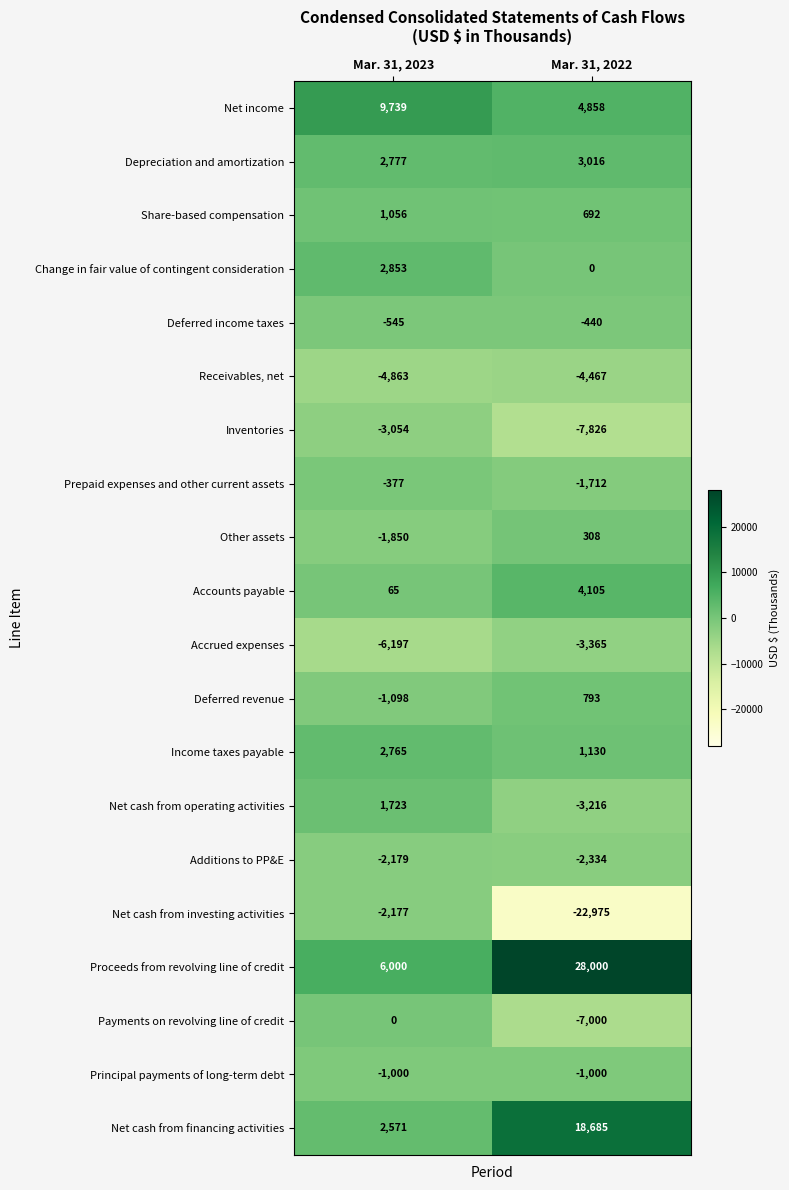

How many categories are shown in the chart?

2